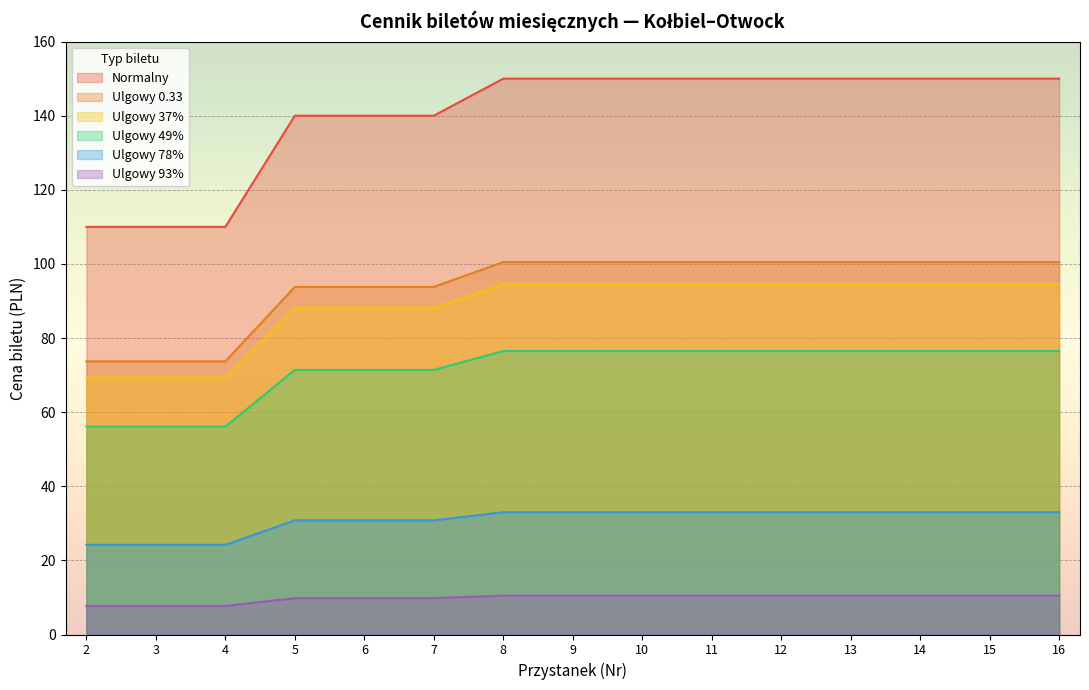

What is the smallest value displayed?

7.7